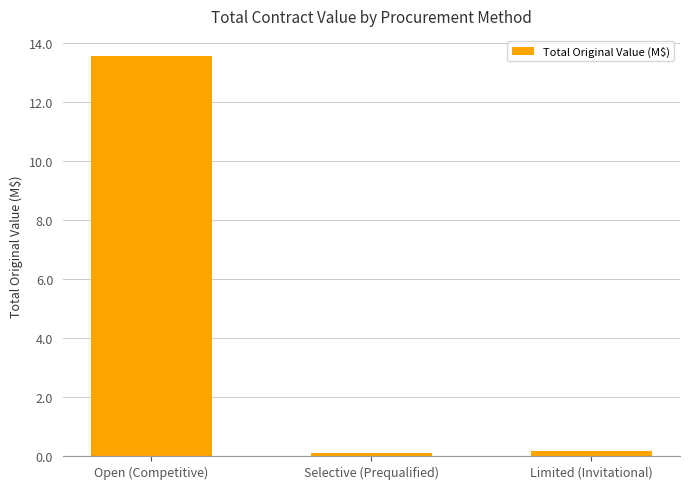

Reading left to right, list all the values displayed in this chart.

Open (Competitive)=13.6	Selective (Prequalified)=0.1	Limited (Invitational)=0.2